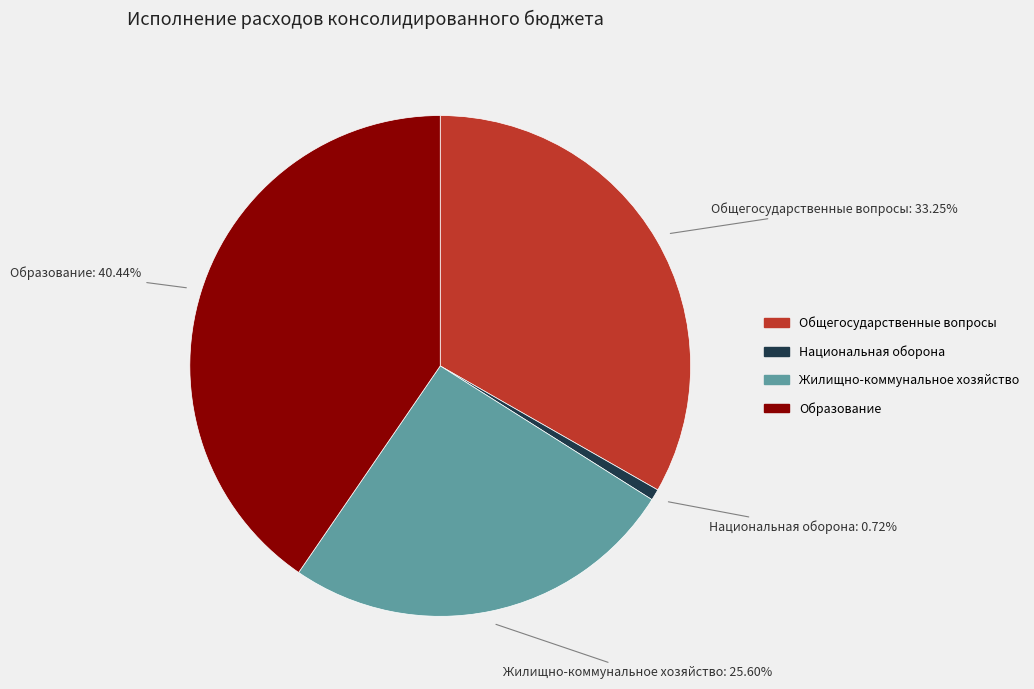

Combined, what portion of the pie is Общегосударственные вопросы and Национальная оборона?

34.0%